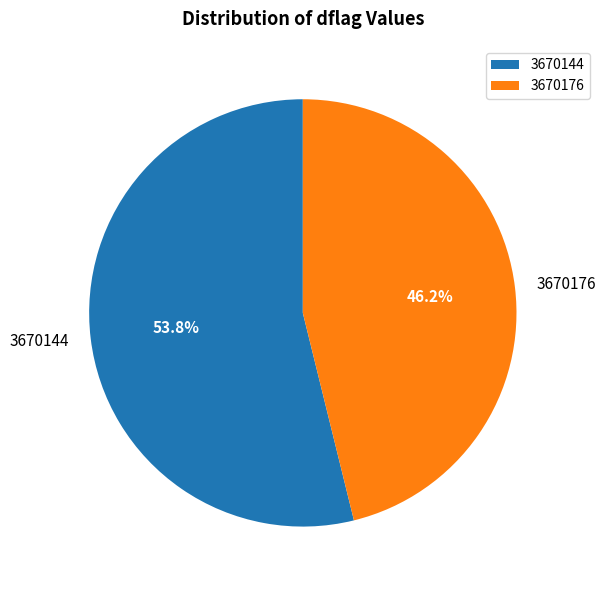

True or false: 3670176 accounts for 46% of the total.

True